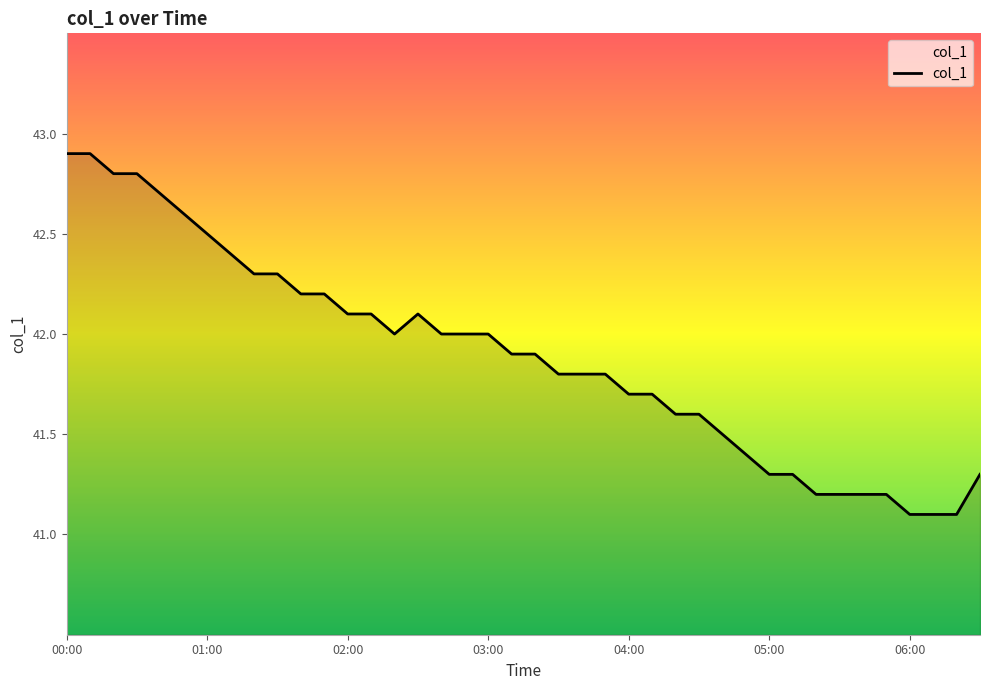

What is the maximum value shown in the chart?

42.9